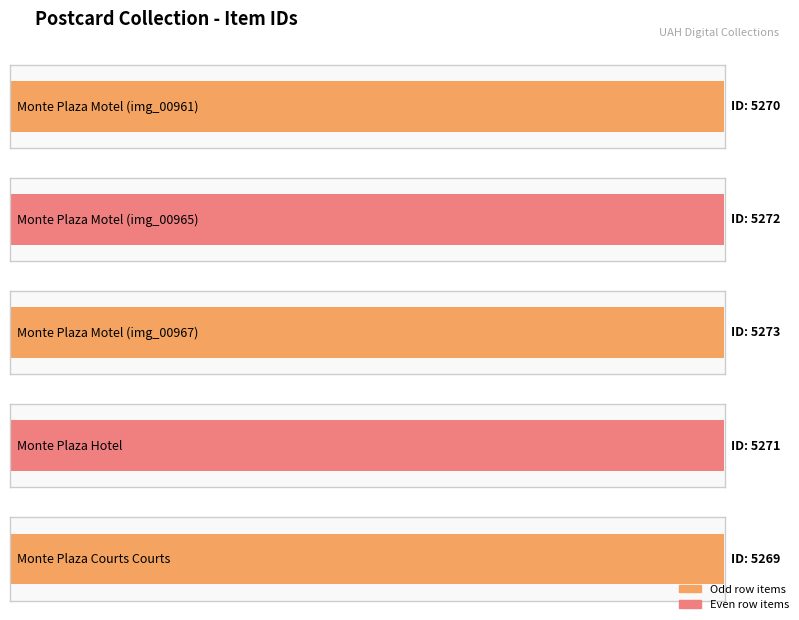

Count the values in the range 5270 to 5272.

3